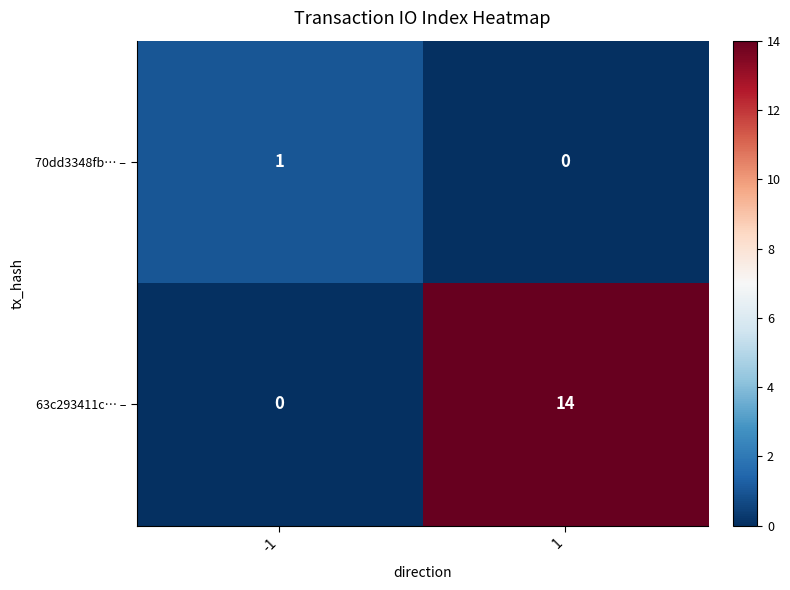

What is the difference between the maximum and minimum values in the 63c293411c… – series?

14